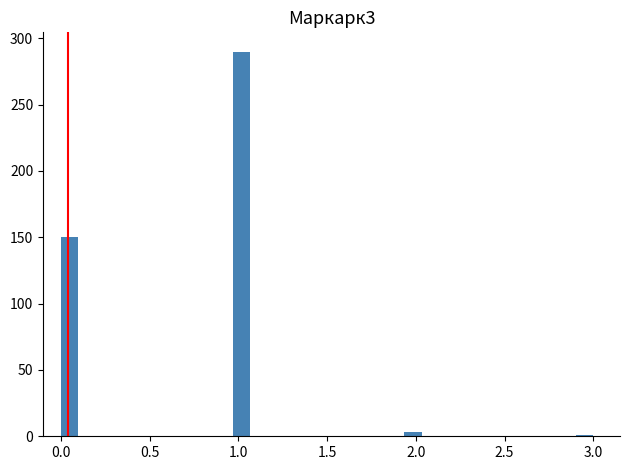

Read against the x-axis, roughly where is the centre of the tallest bar?

1.00